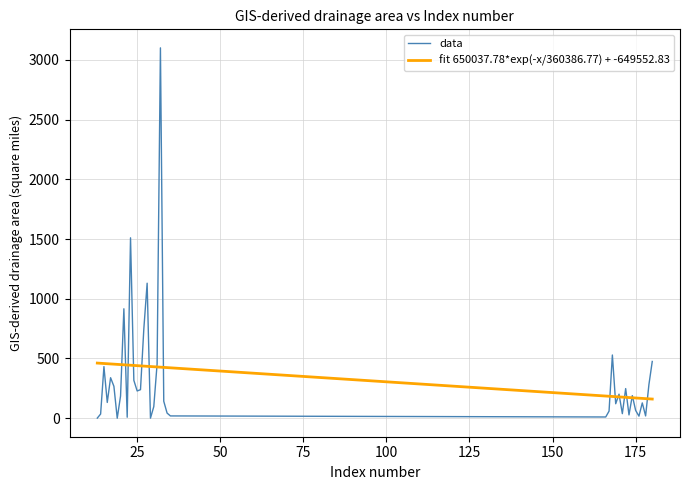

What is the value of the 13th point from the left?

228.0